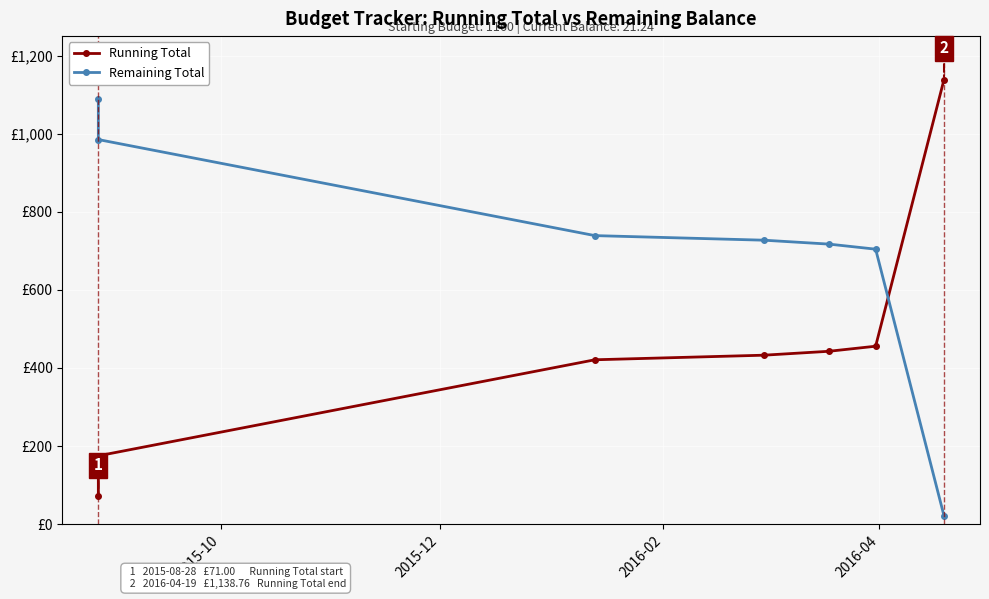

Rank the series by their average value, from highest to lowest.

Remaining Total, Running Total